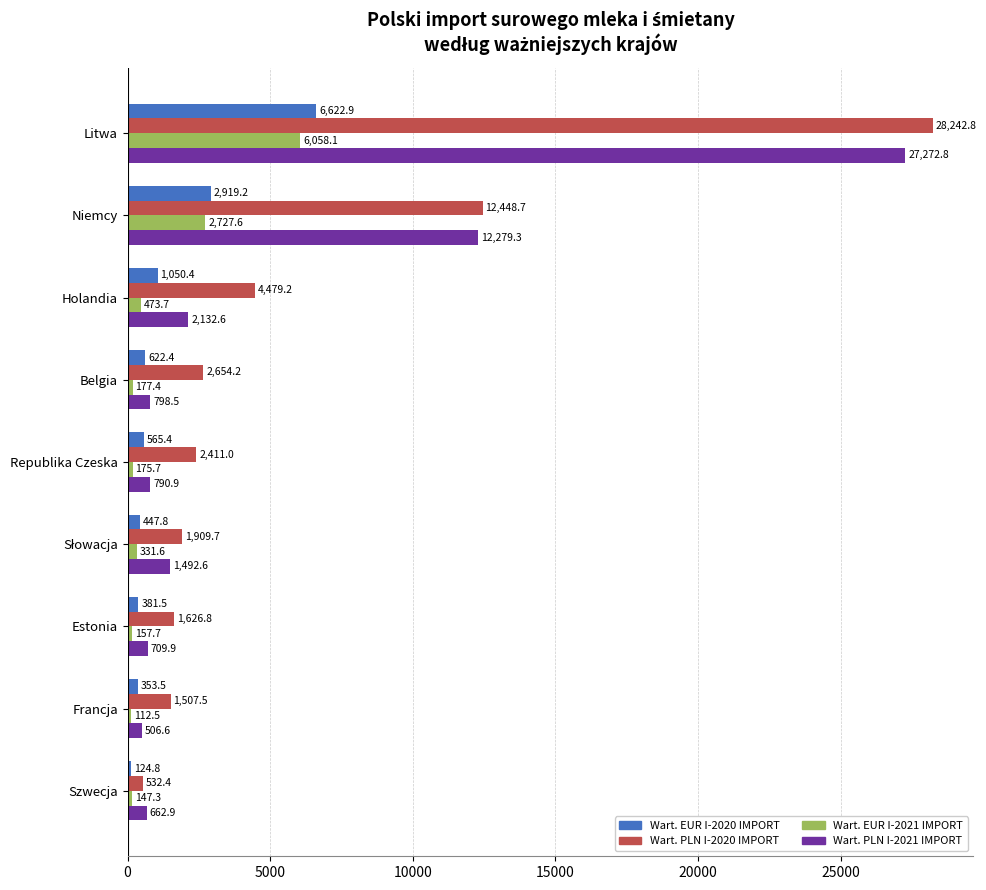

Rank the series by their maximum value, from highest to lowest.

Wart. PLN I-2020 IMPORT, Wart. PLN I-2021 IMPORT, Wart. EUR I-2020 IMPORT, Wart. EUR I-2021 IMPORT